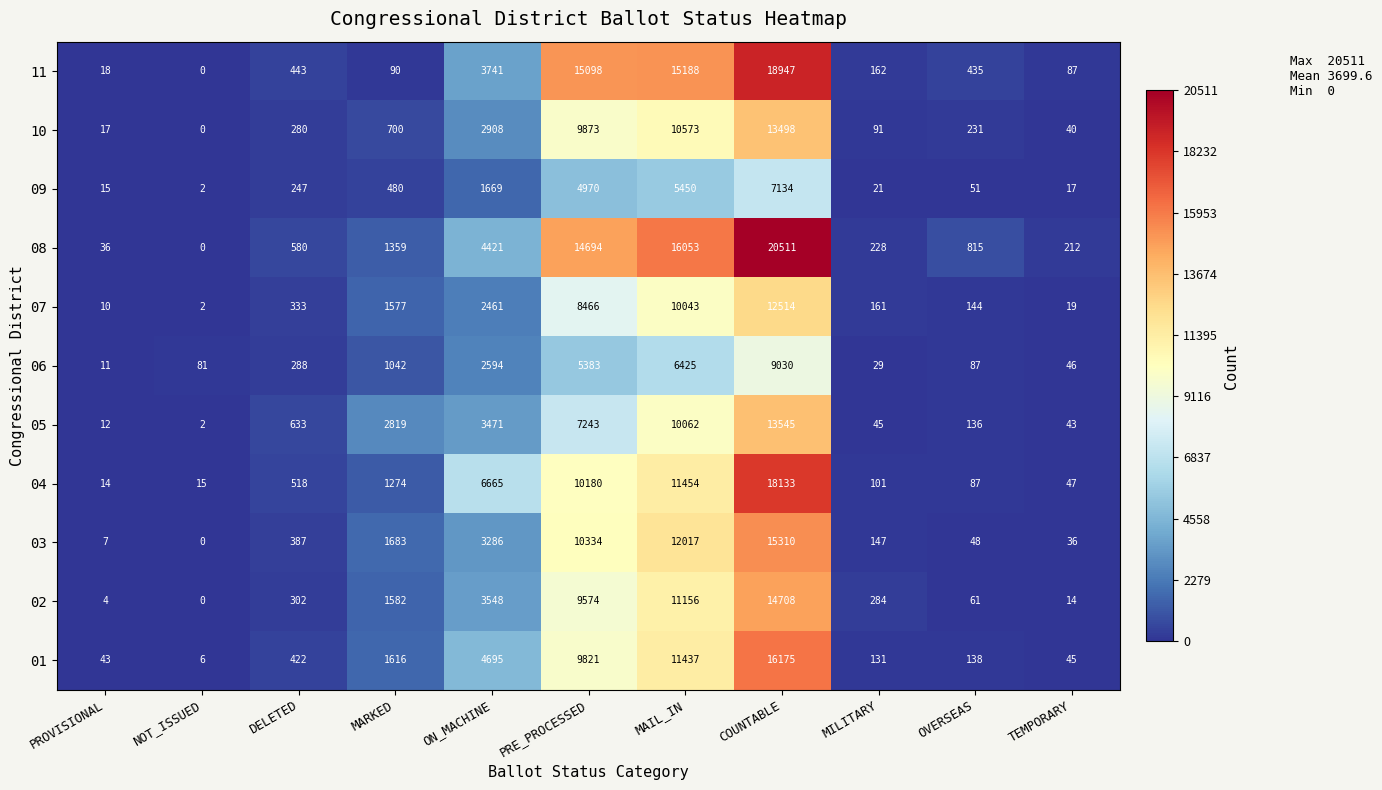

What is the spread (max minus min) of values at MAIL_IN?

10603